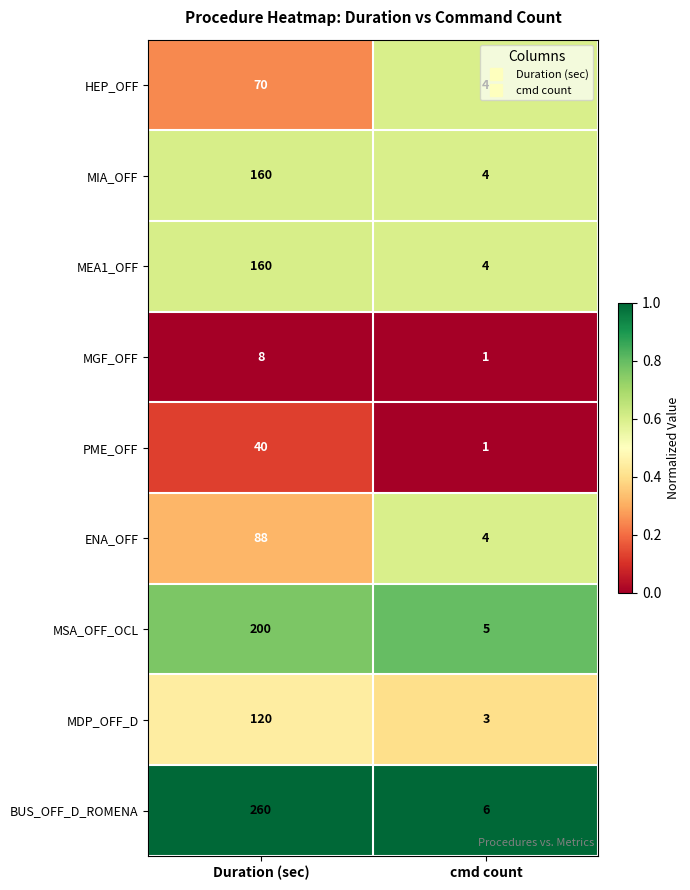

List the labels in order of MEA1_OFF value, smallest first.

cmd count, Duration (sec)